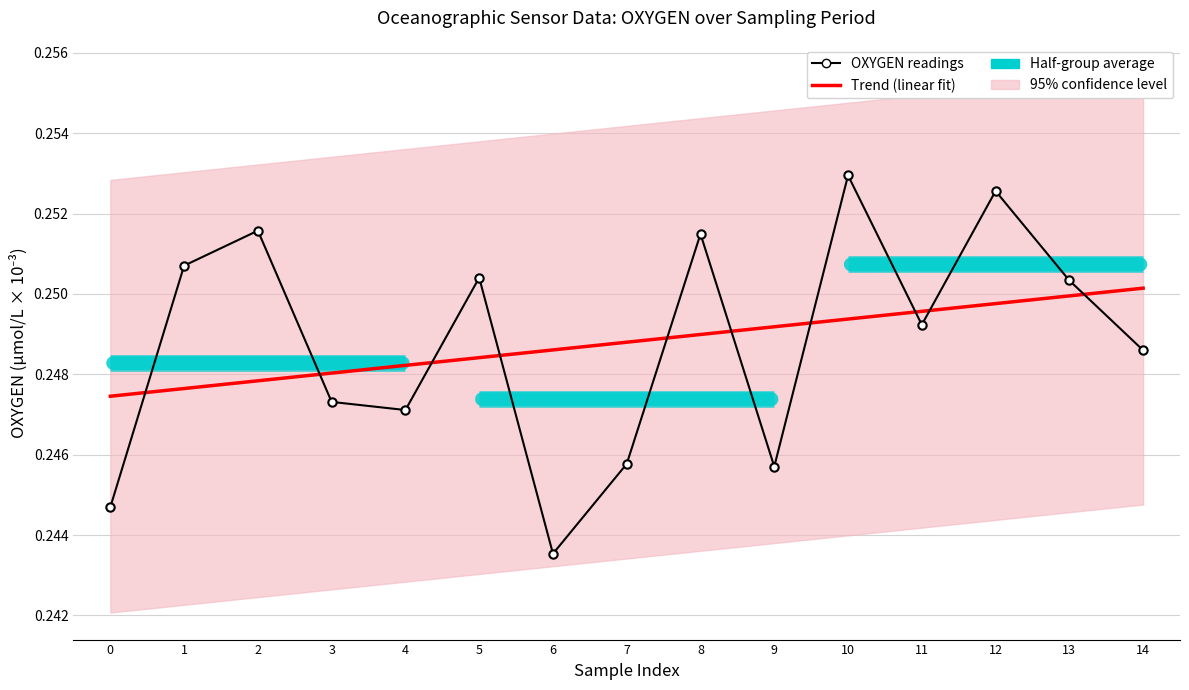

After their last crossing, which series has the higher values: OXYGEN readings or Trend (if p < 0.05)?

Trend (if p < 0.05)